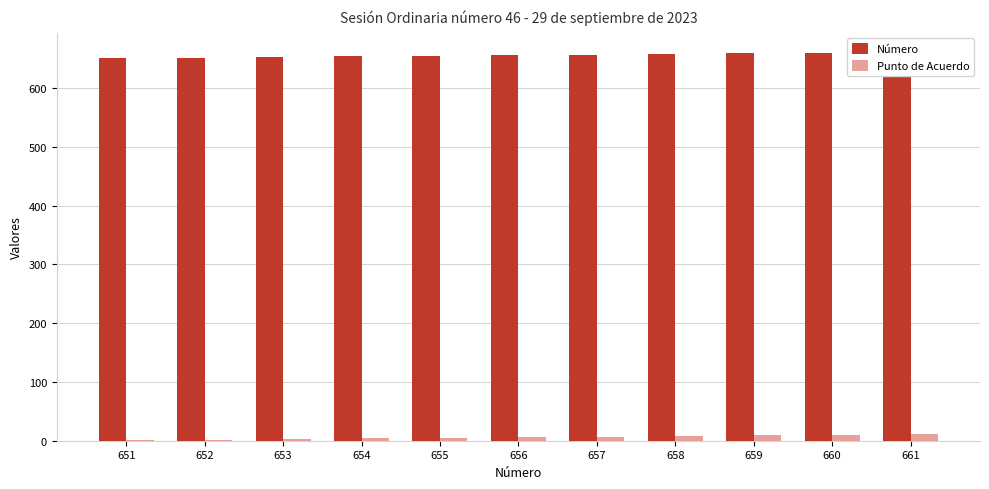

What is the greatest value displayed?

661